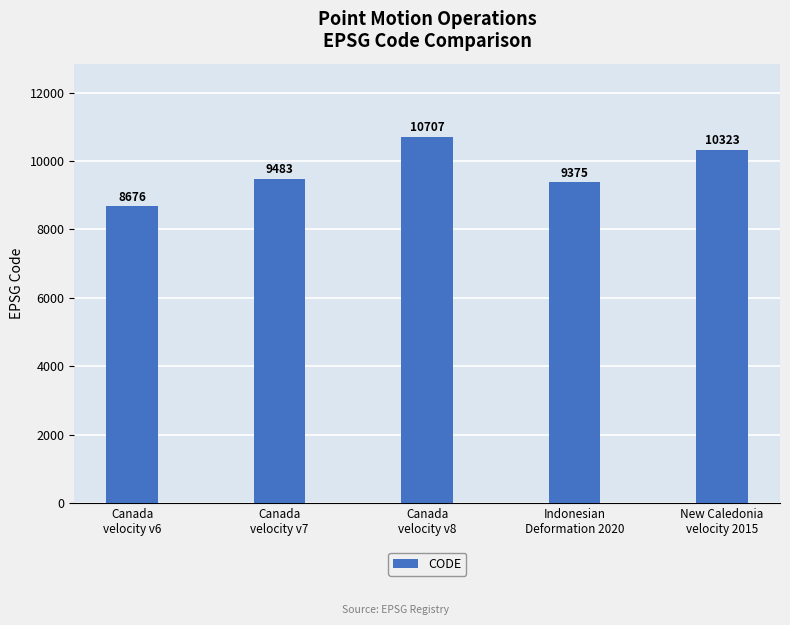

What position from the left is New Caledonia
velocity 2015?

5